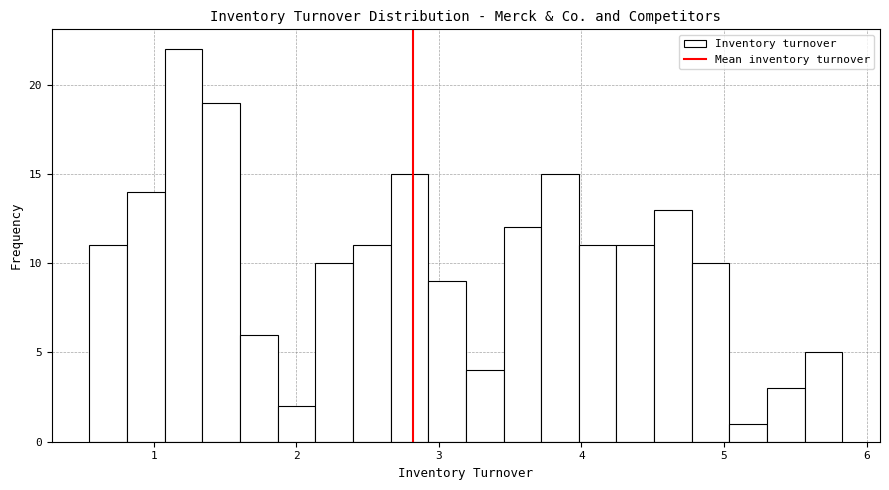

Read against the x-axis, roughly where is the centre of the tallest bar?

1.2